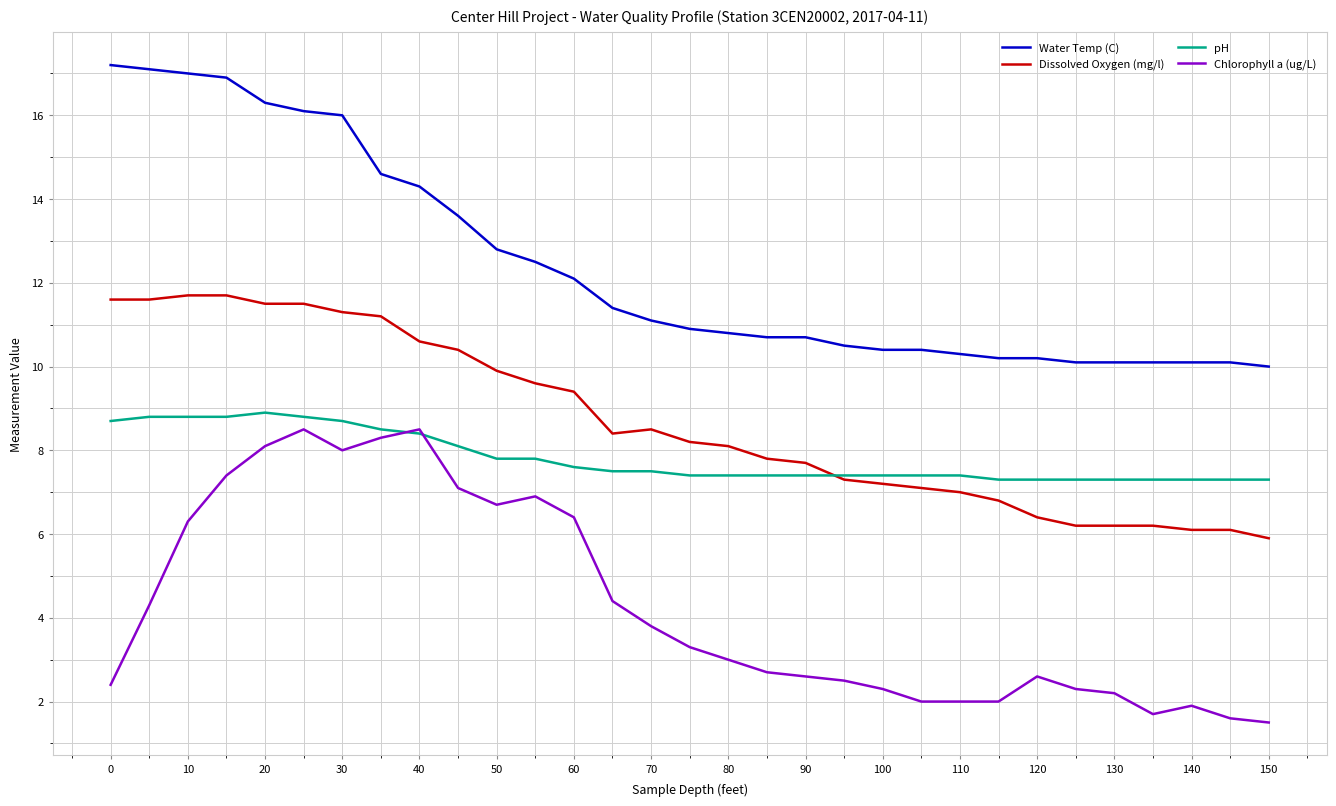

Which series has the largest total across all categories?

Water Temp (C)